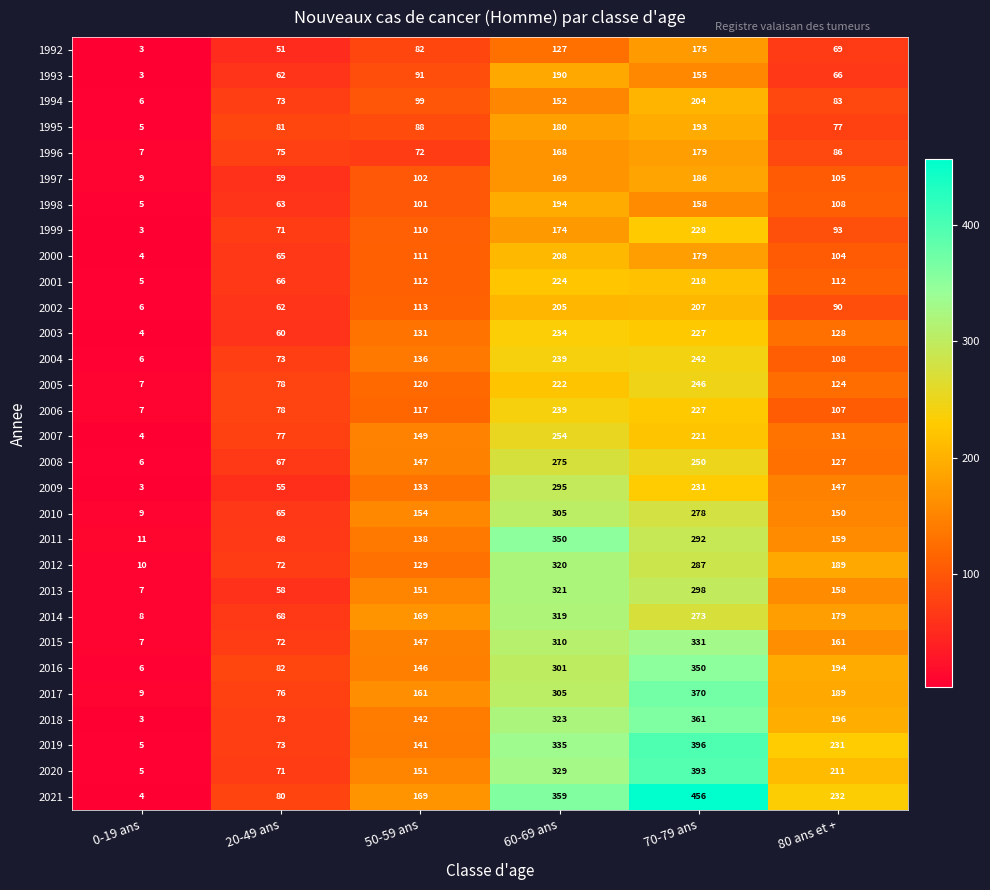

Between 50-59 ans and 80 ans et +, which series saw the biggest shift?

2019